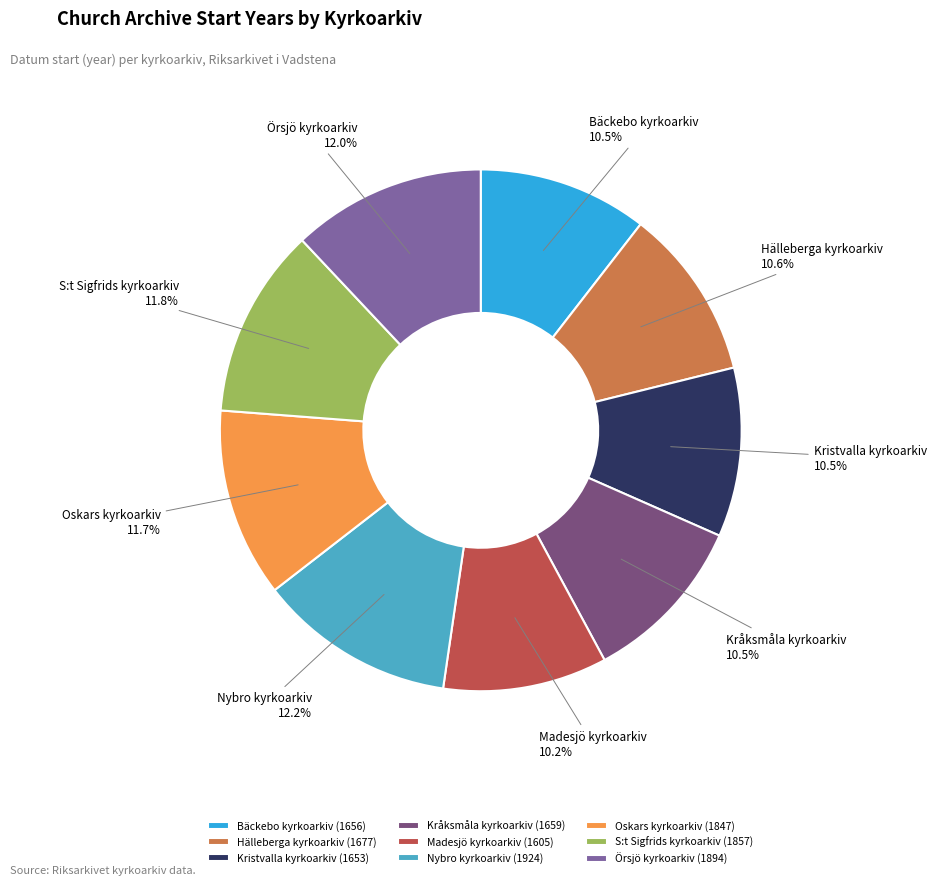

Is it true that S:t Sigfrids kyrkoarkiv is 12% of the pie?

True